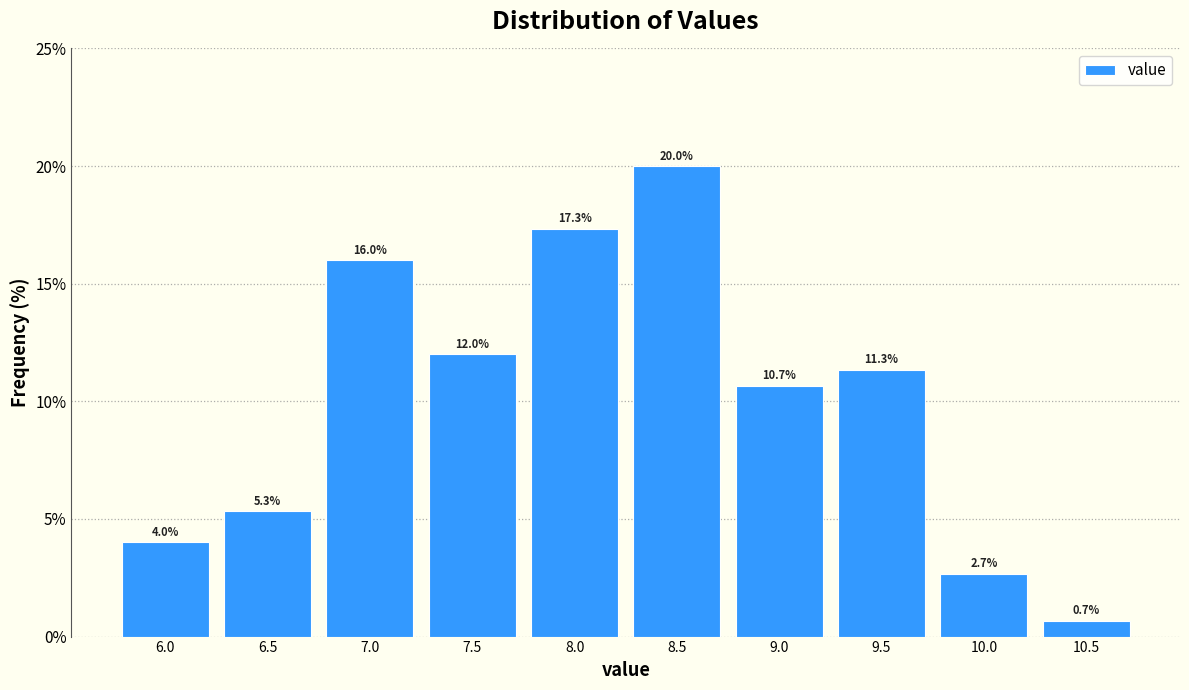

Reading right to left, list all the values displayed in this chart.

0.7	2.7	11.3	10.7	20.0	17.3	12.0	16.0	5.3	4.0